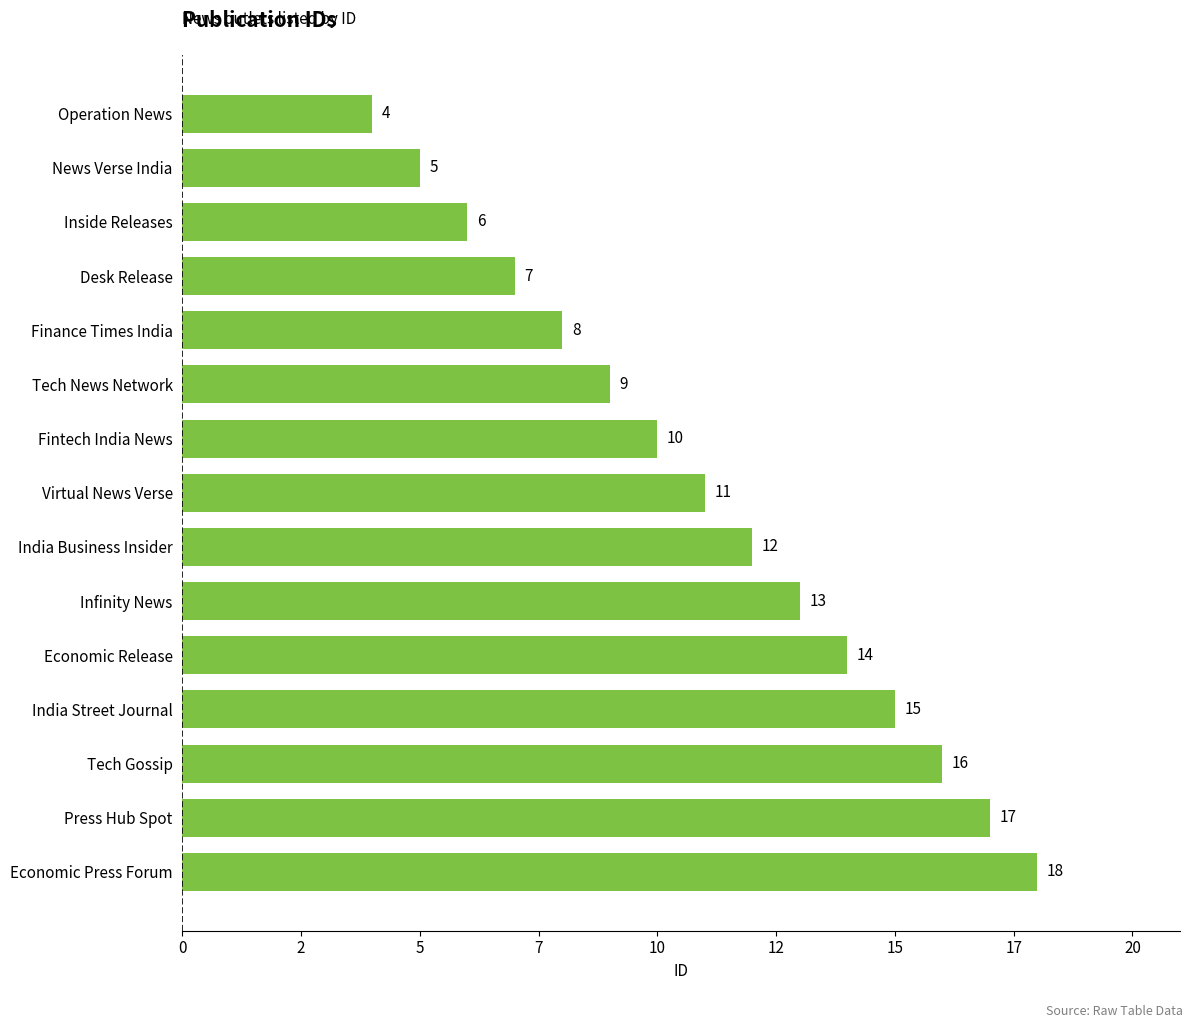

Does the chart contain any negative values?

No